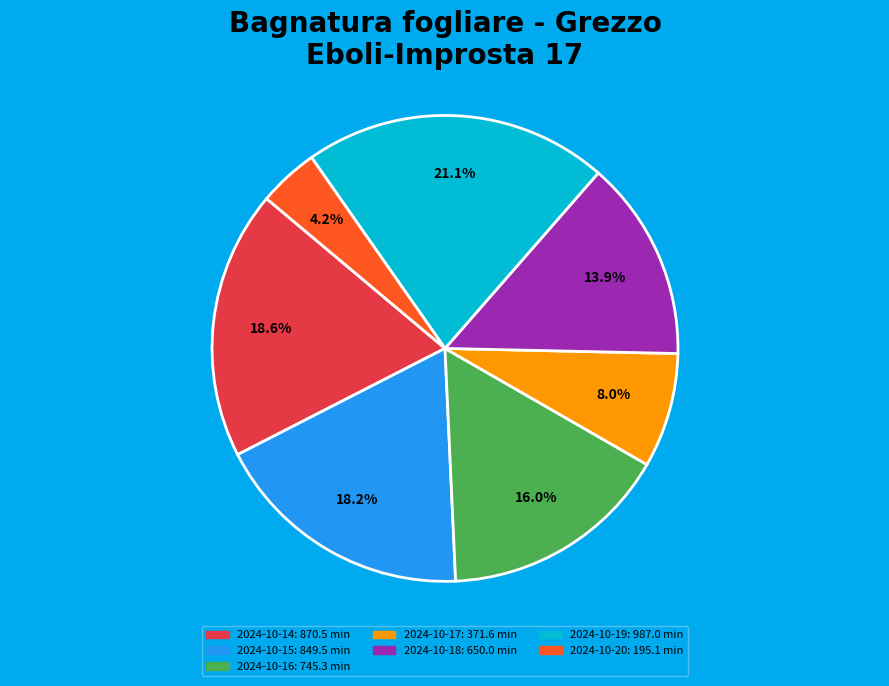

Is it true that 2024-10-16 is 16% of the pie?

True